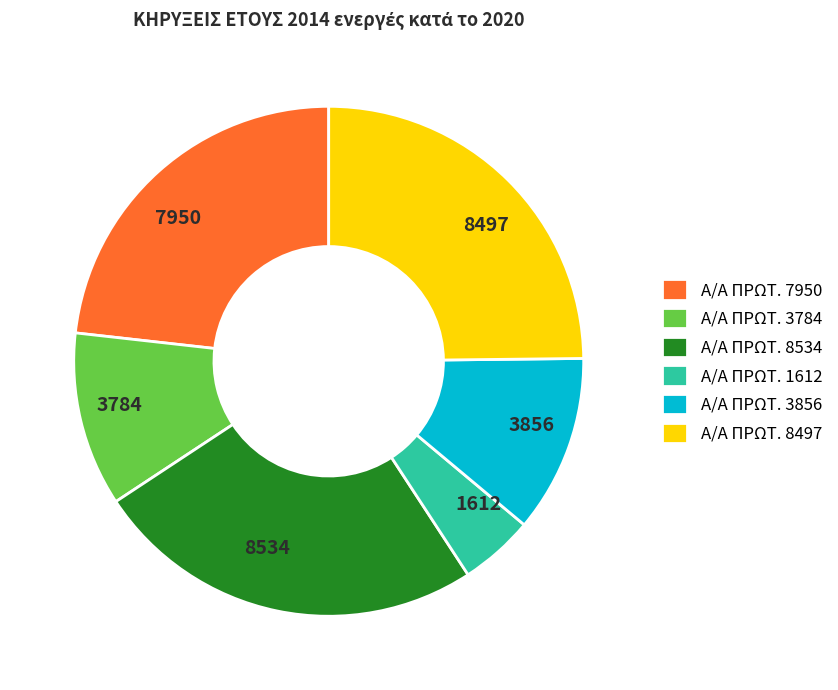

Combined, do 1612 and 8534 account for over 50%?

No